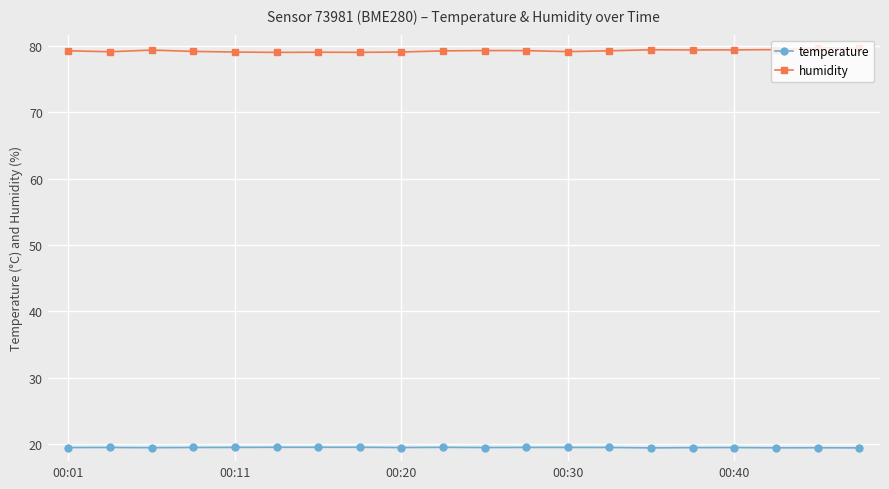

What is the minimum value shown in the chart?

19.4